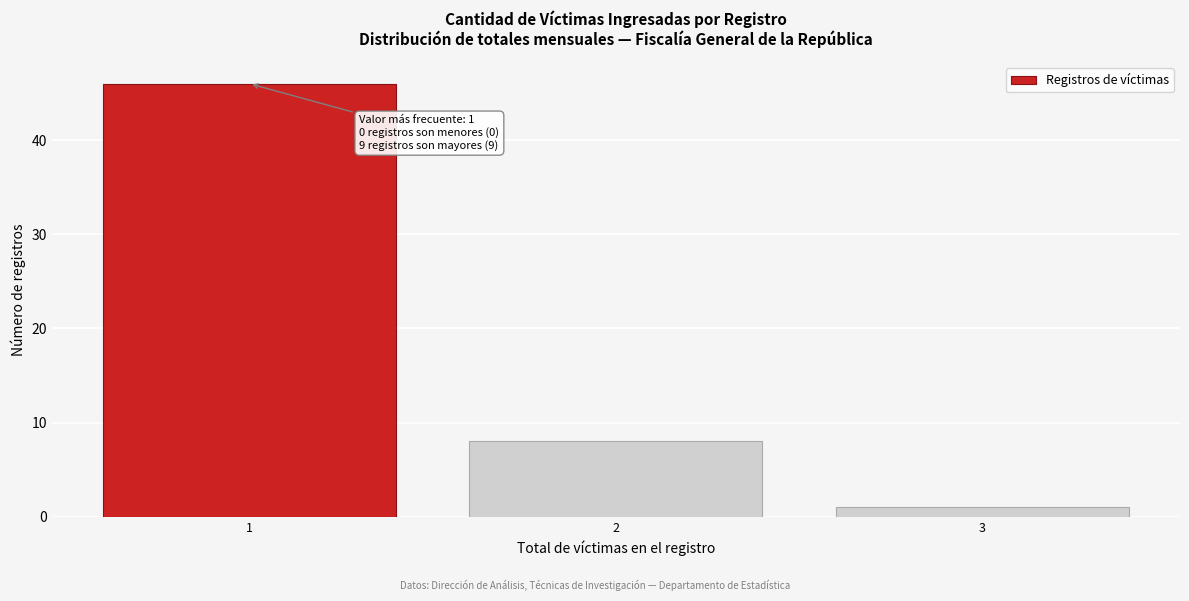

Over which range of the x-axis is the bar tallest?

0.5 to 1.5